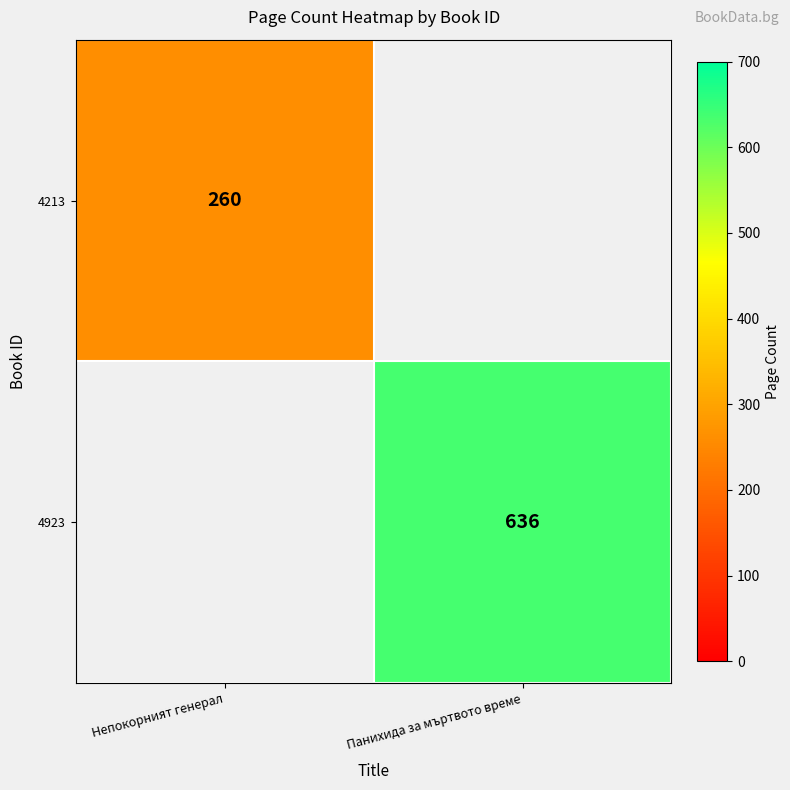

At which category is the sum across all series the highest?

Панихида за мъртвото време